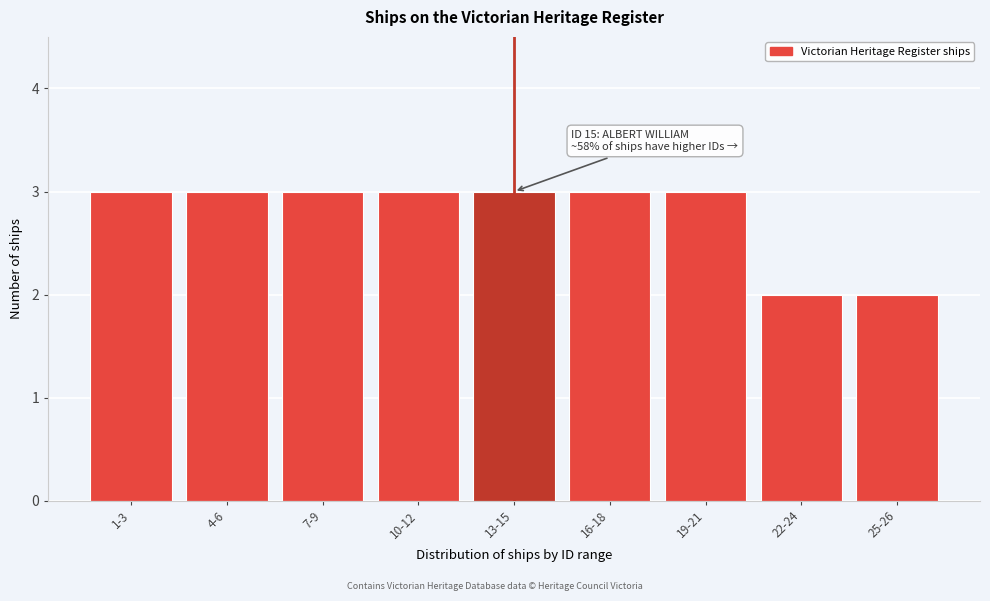

Reading left to right, extract all data points from this chart.

3	3	3	3	3	3	3	2	2